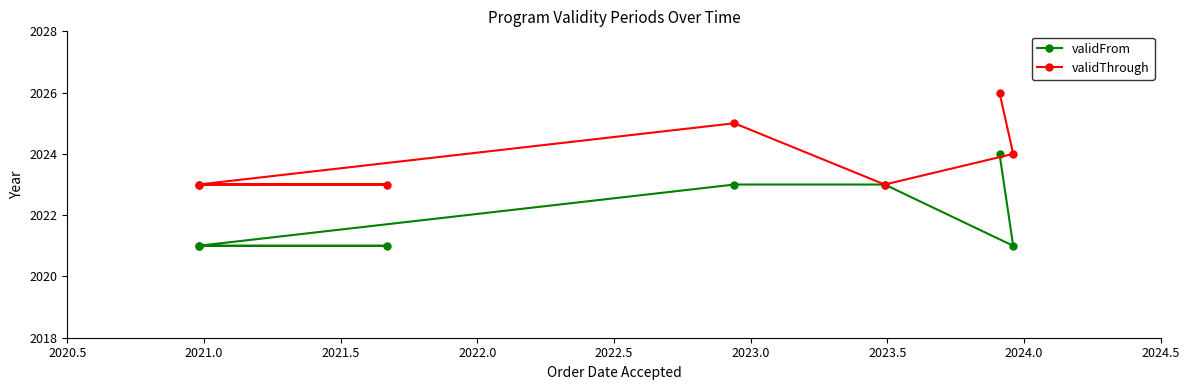

Does the chart have visible grid lines?

No